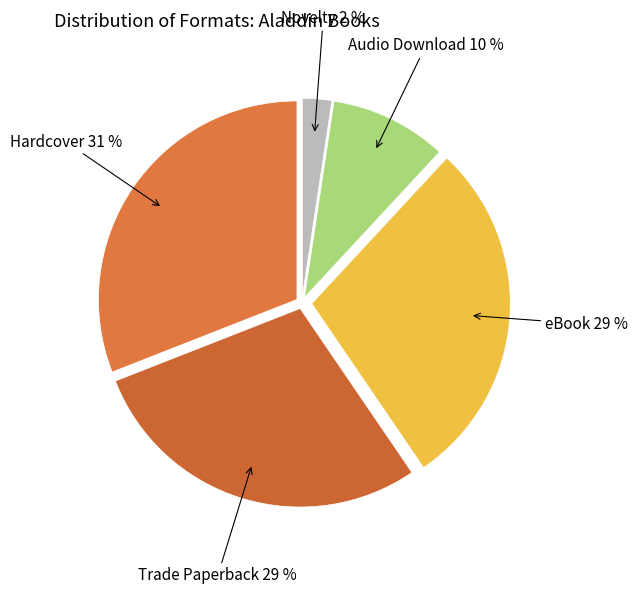

What percentage is the Hardcover slice, to the nearest percent?

31%